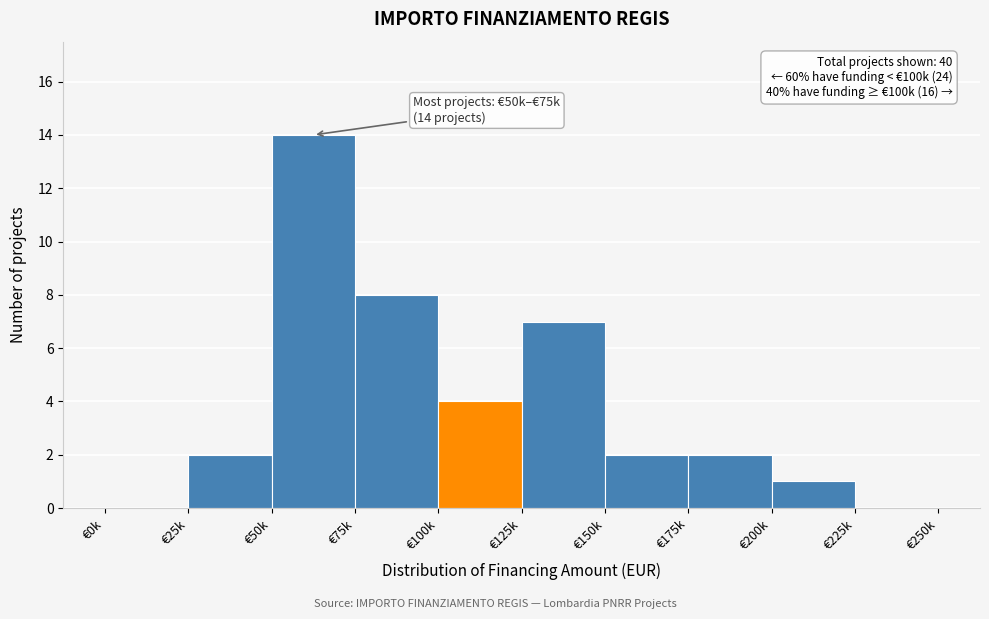

Reading left to right, list all the values displayed in this chart.

€0k=0	€25k=2	€50k=14	€75k=8	€100k=4	€125k=7	€150k=2	€175k=2	€200k=1	€225k=0